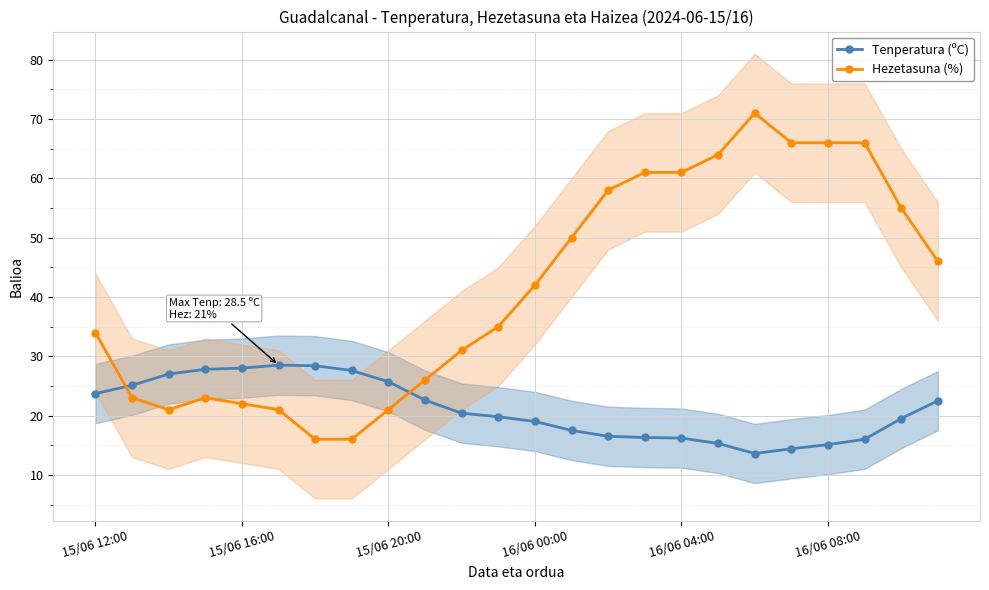

True or false: Tenperatura (ºC) and Hezetasuna (%) cross at least once.

True